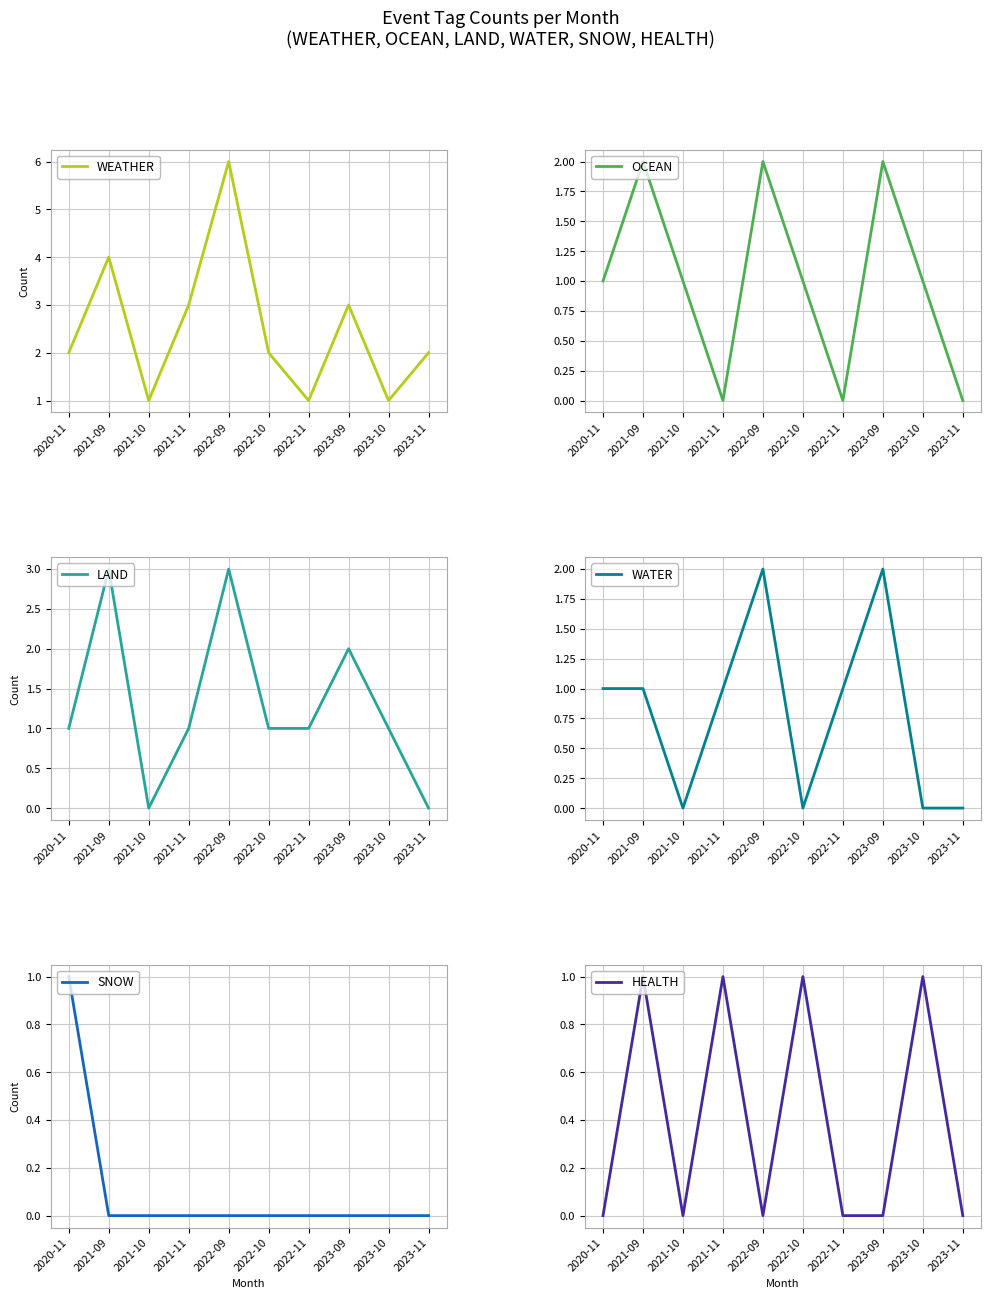

What is the label of the 9th point from the left?

2023-10